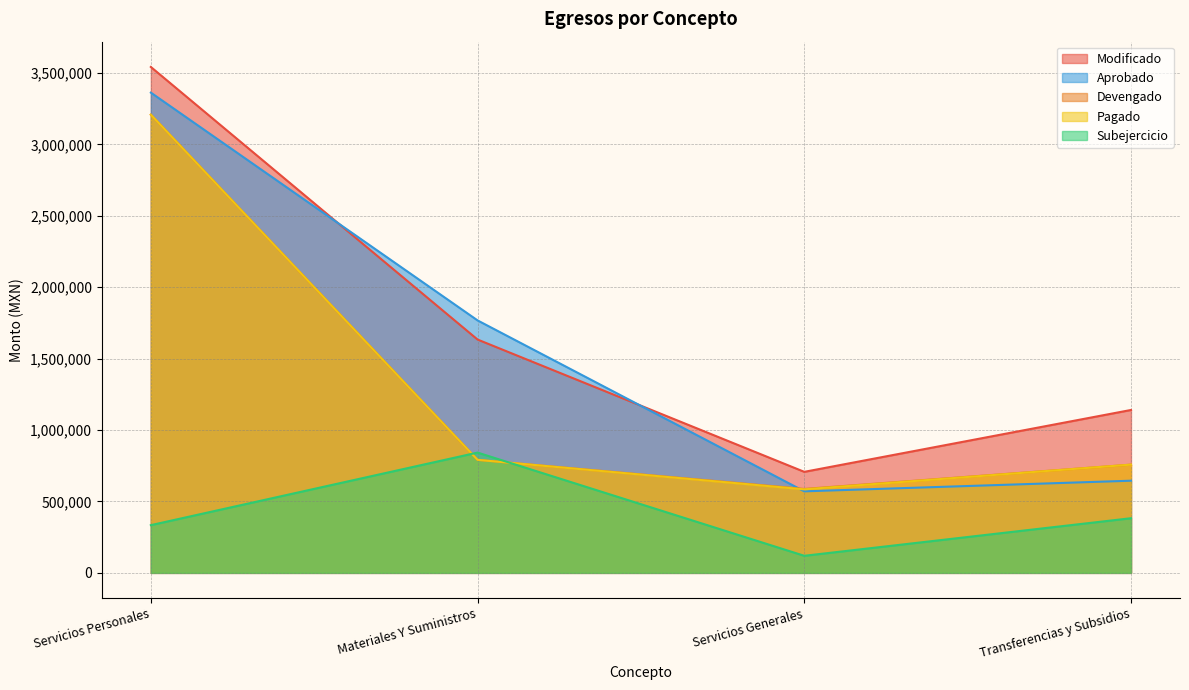

Between which two adjacent categories do Modificado and Aprobado first intersect?

Servicios Personales and Materiales Y Suministros